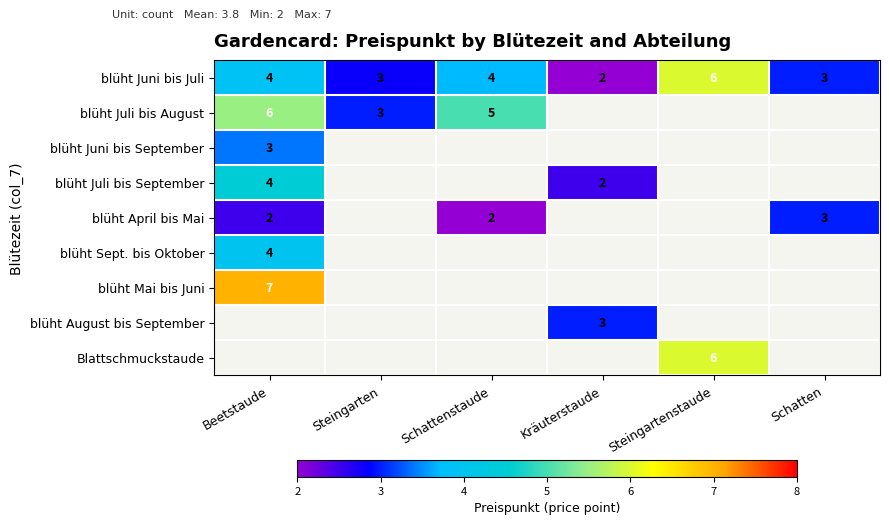

Which category has the highest value in the blüht Juni bis Juli series?

Steingartenstaude